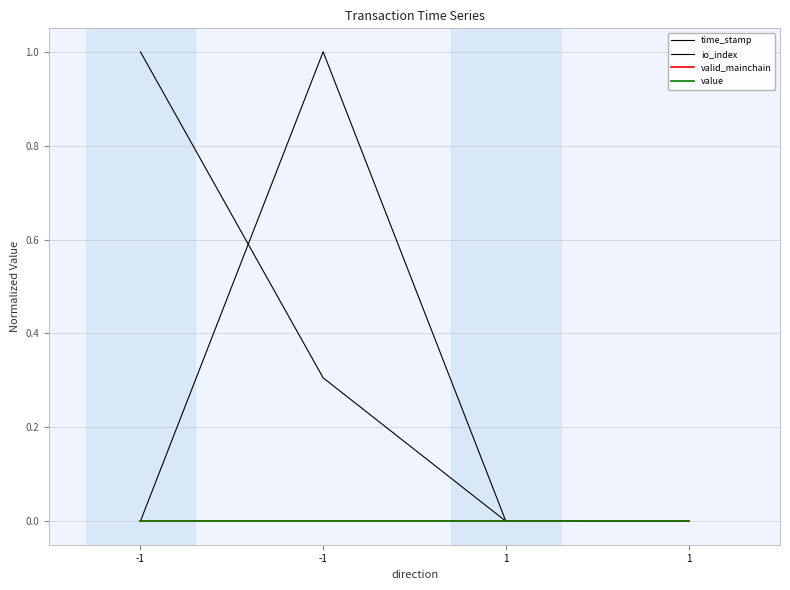

List the series in order of their peak value, lowest first.

valid_mainchain, value, time_stamp, io_index